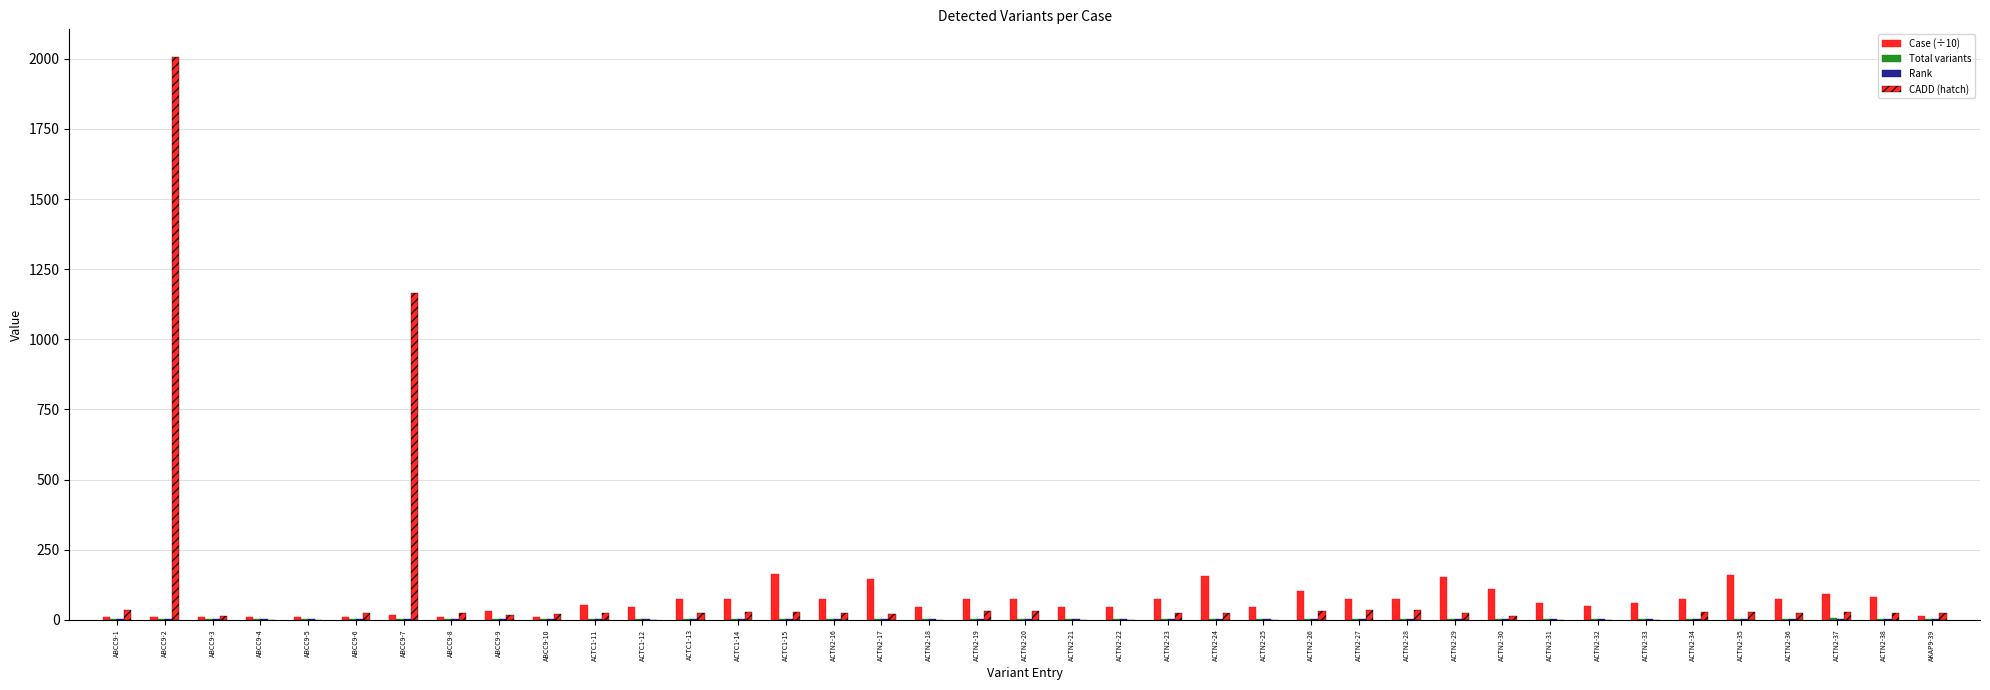

Which series has the widest spread of values?

CADD (hatch)